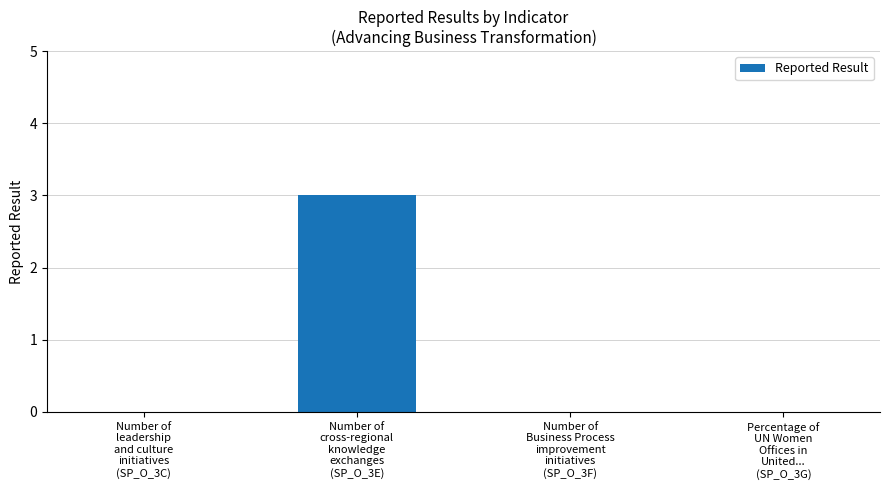

Count the values in the range 0 to 3.

4